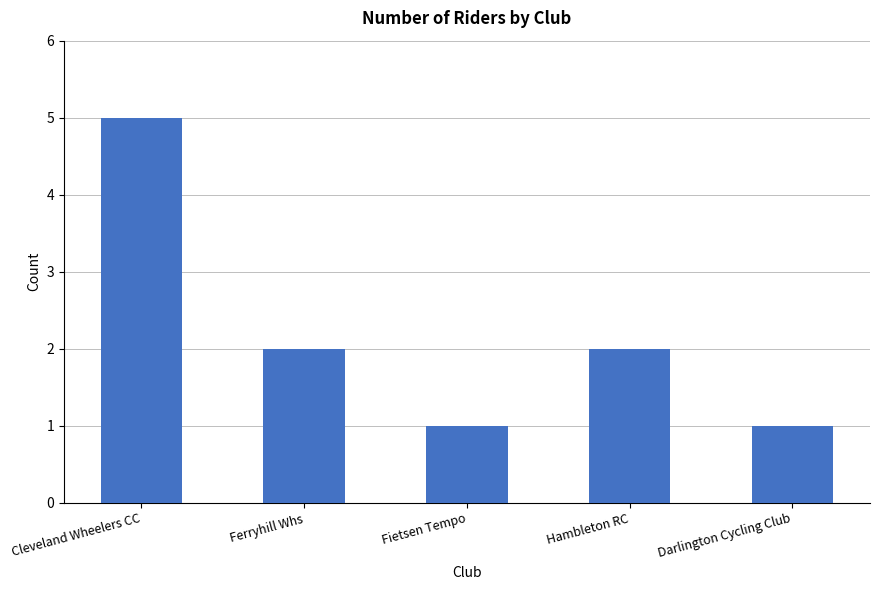

Which has a higher value, Darlington Cycling Club or Cleveland Wheelers CC?

Cleveland Wheelers CC